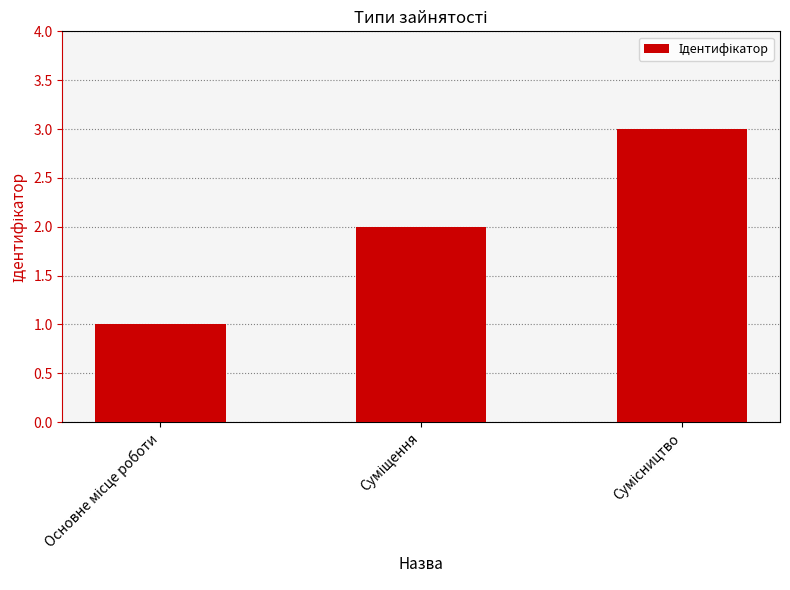

Does the chart contain stacked bars?

No